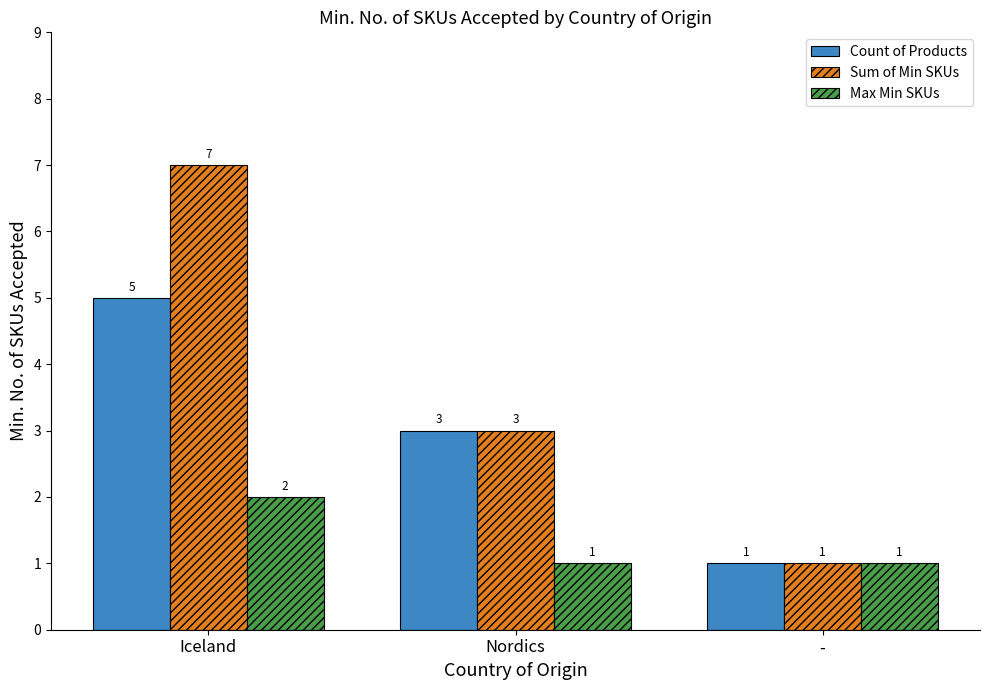

Reading left to right, transcribe all the data shown in this chart.

Count of Products: Iceland=5	Nordics=3	-=1
Sum of Min SKUs: Iceland=7	Nordics=3	-=1
Max Min SKUs: Iceland=2	Nordics=1	-=1